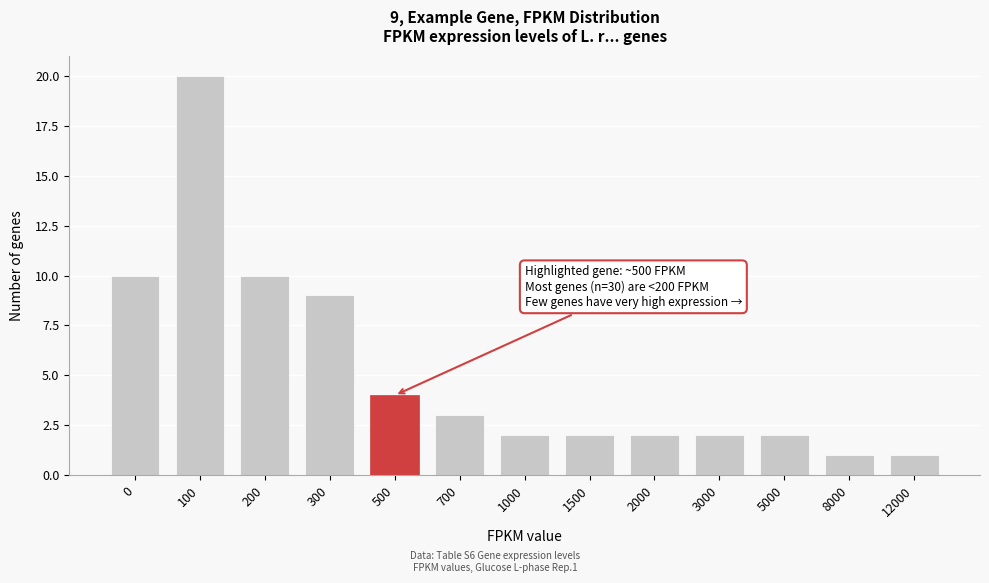

Reading left to right, what are all the values shown in this chart?

10	20	10	9	4	3	2	2	2	2	2	1	1